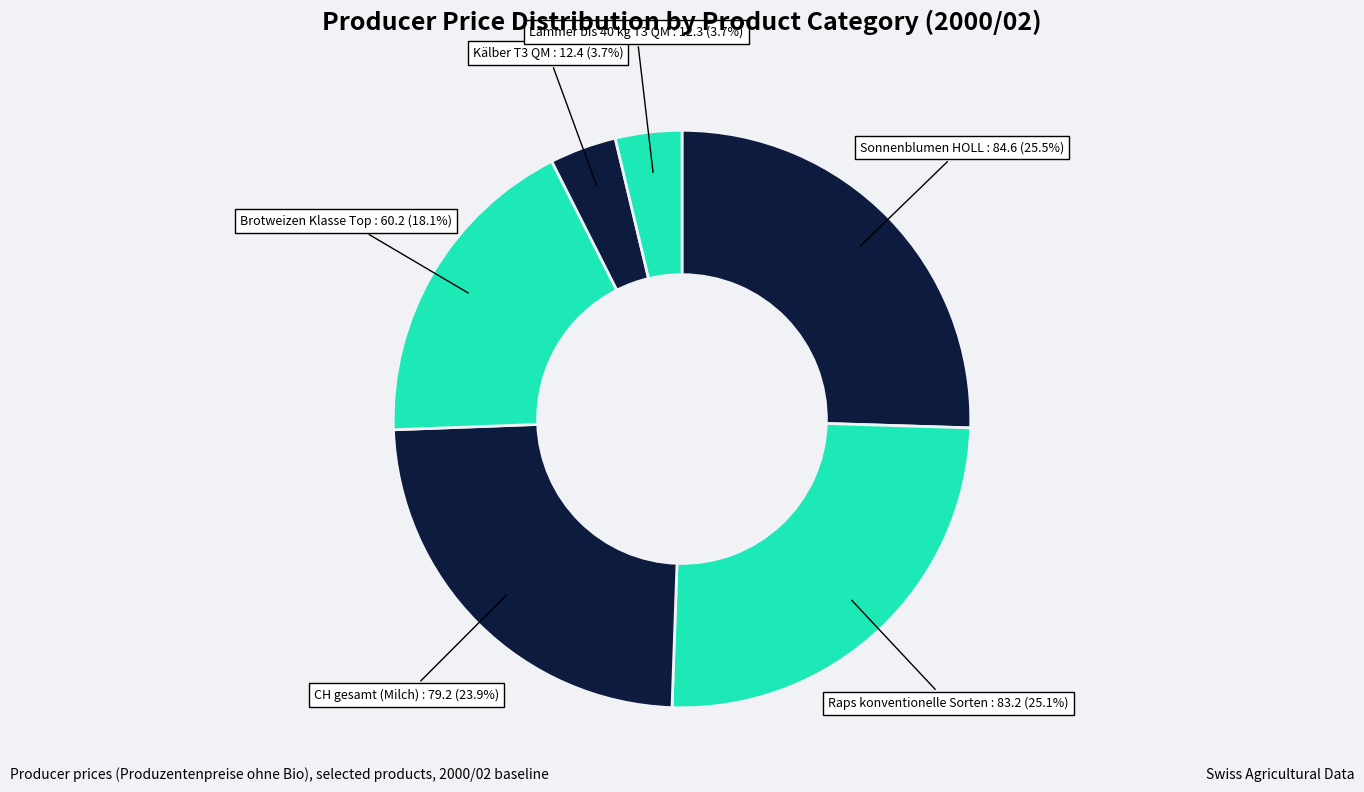

Between Sonnenblumen HOLL and CH gesamt (Milch), which is larger?

Sonnenblumen HOLL